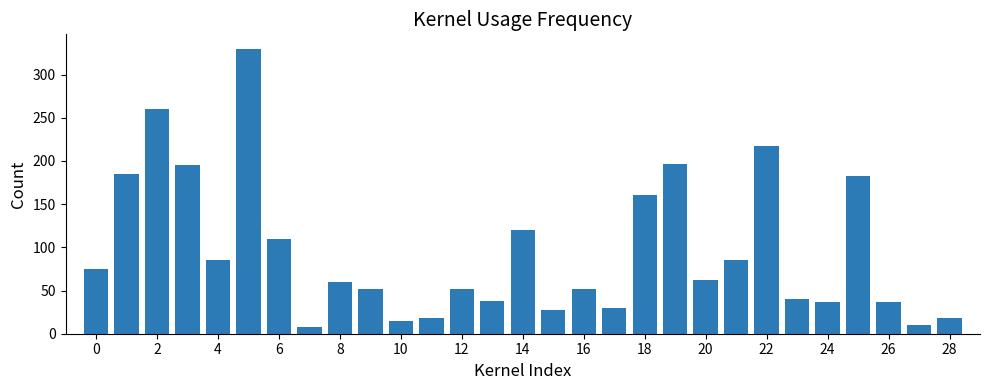

What is the difference between the maximum and minimum values?

322